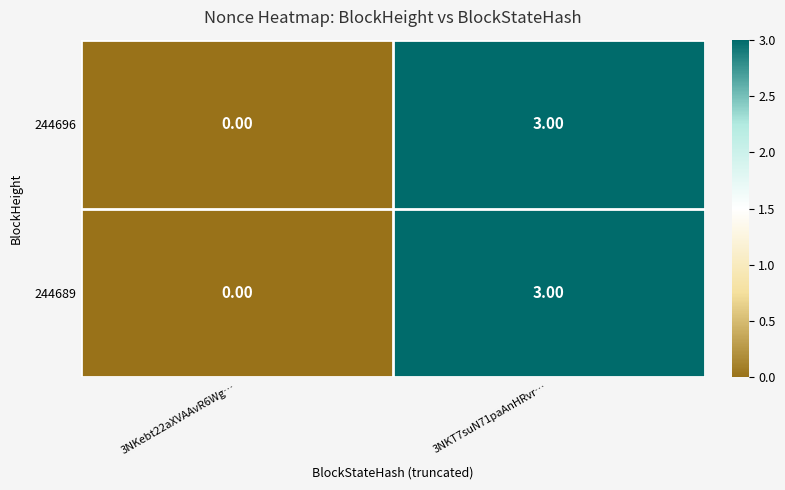

Rank the categories by 244696 value from lowest to highest.

3NKebt22aXVAAvR6Wg…, 3NKT7suN71paAnHRvr…